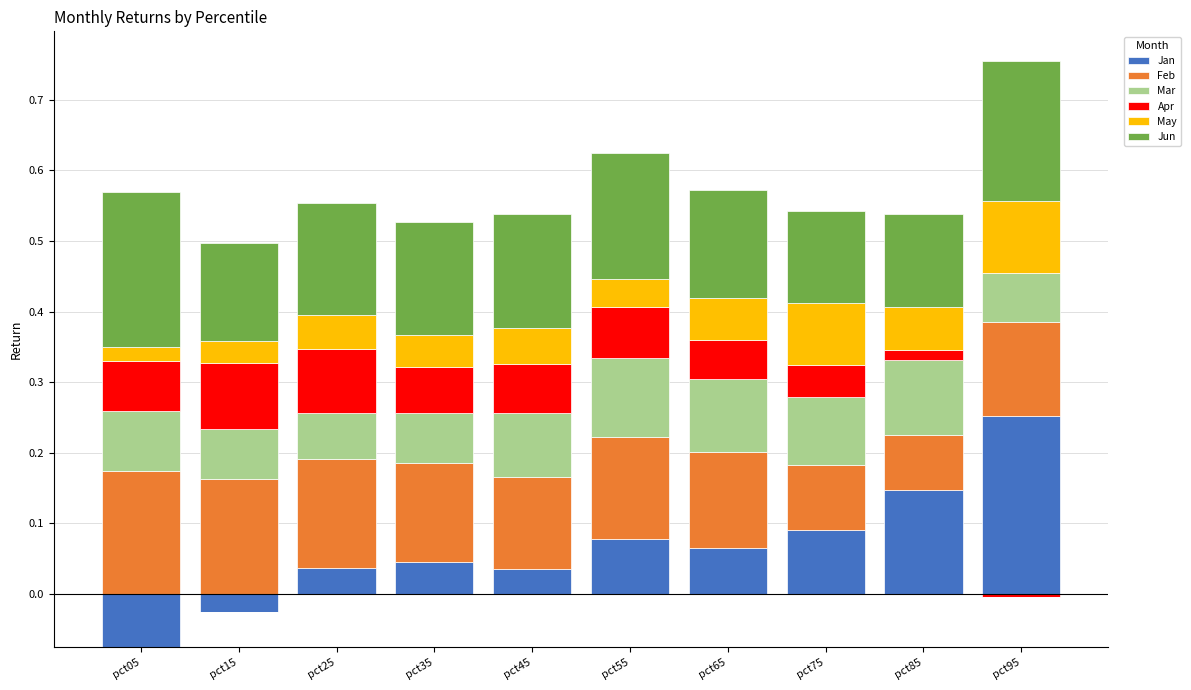

Between pct85 and pct45, which is larger?

pct85